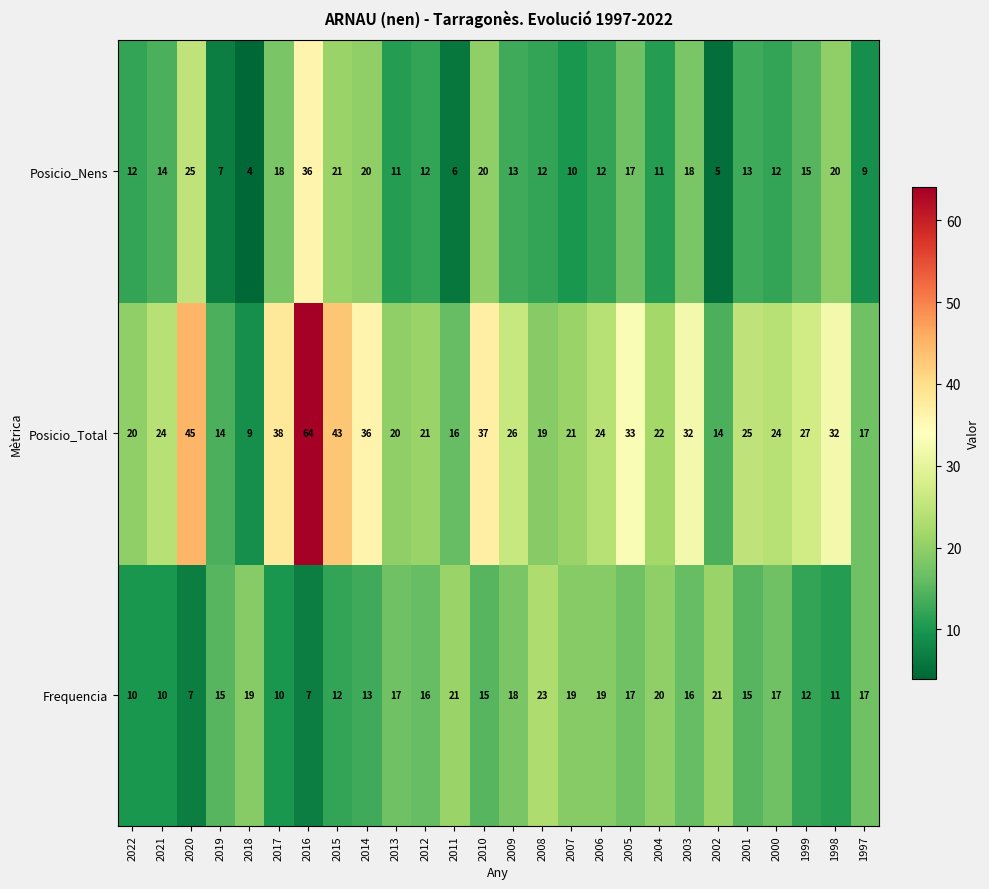

What is the spread (max minus min) of values at 2018?

15